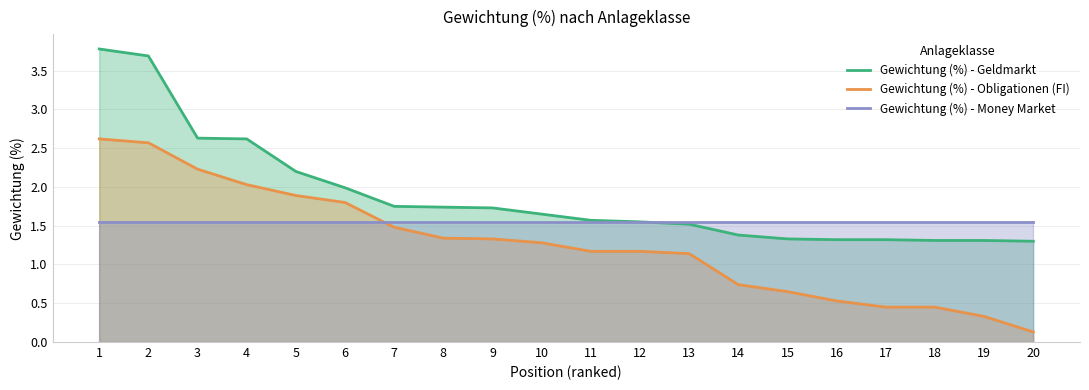

Reading left to right, list all the values displayed in this chart.

Gewichtung (%) - Geldmarkt: 1=3.8	2=3.7	3=2.6	4=2.6	5=2.2	6=2.0	7=1.8	8=1.7	9=1.7	10=1.6	11=1.6	12=1.6	13=1.5	14=1.4	15=1.3	16=1.3	17=1.3	18=1.3	19=1.3	20=1.3
Gewichtung (%) - Obligationen (FI): 1=2.6	2=2.6	3=2.2	4=2.0	5=1.9	6=1.8	7=1.5	8=1.3	9=1.3	10=1.3	11=1.2	12=1.2	13=1.1	14=0.7	15=0.7	16=0.5	17=0.5	18=0.5	19=0.3	20=0.1
Gewichtung (%) - Money Market: 1=1.6	2=1.6	3=1.6	4=1.6	5=1.6	6=1.6	7=1.6	8=1.6	9=1.6	10=1.6	11=1.6	12=1.6	13=1.6	14=1.6	15=1.6	16=1.6	17=1.6	18=1.6	19=1.6	20=1.6